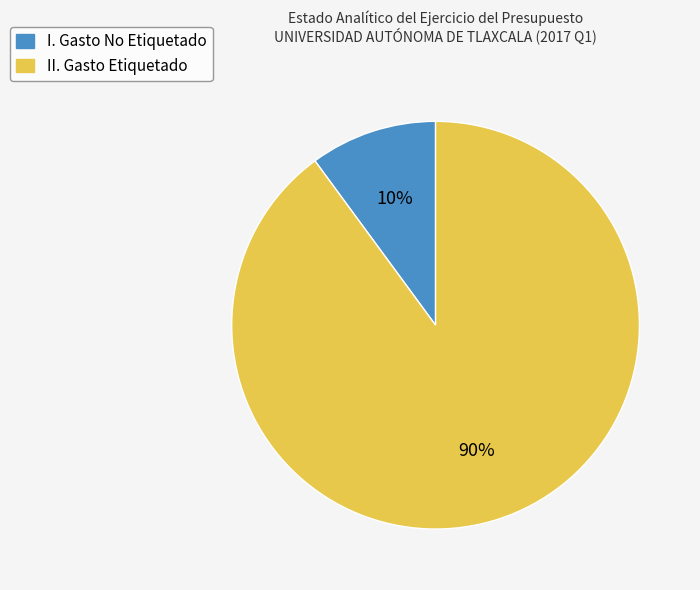

How many slices are in this pie chart?

2